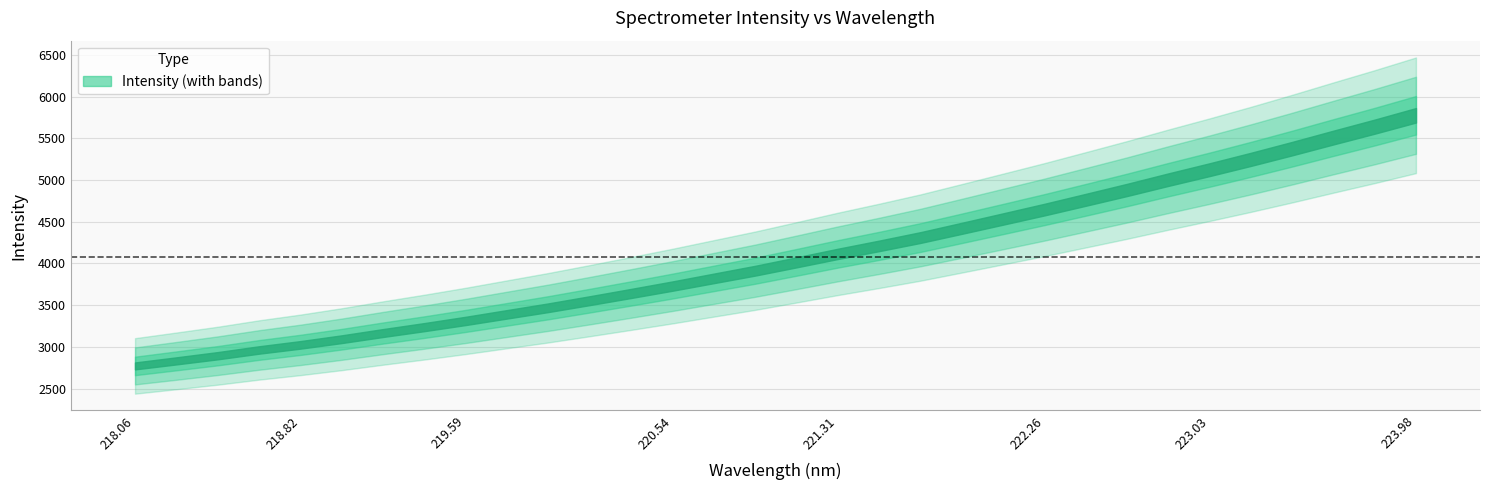

What is the change in value from 218.6332 to 221.8812?

+1458.3